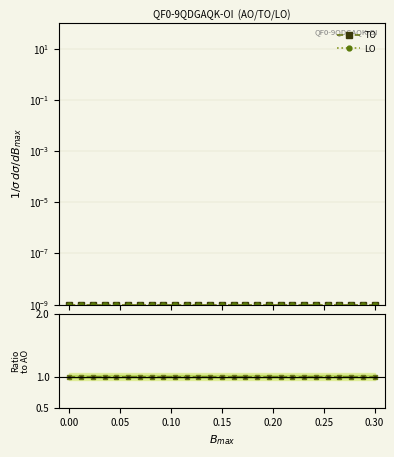

The LO series shows 0.0 at 23. True or false?

False